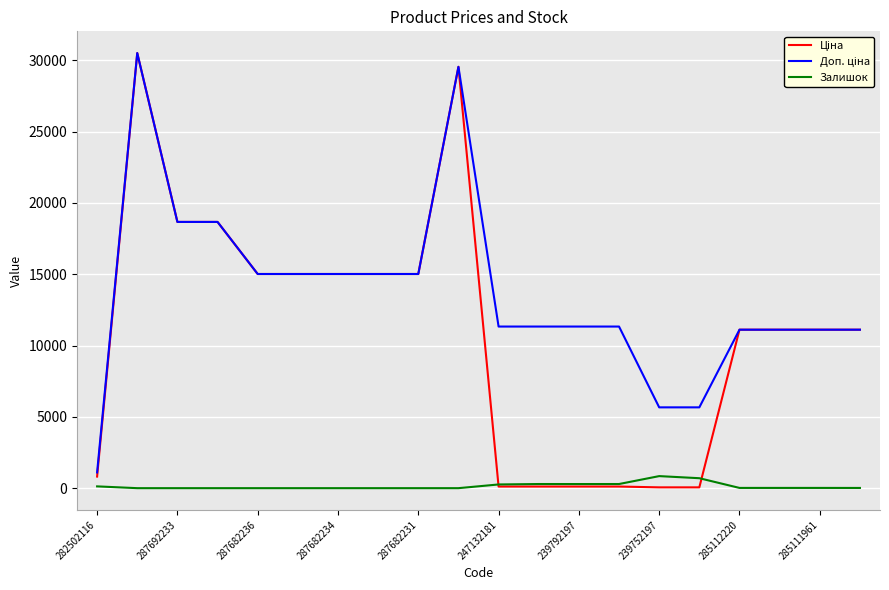

At how many categories does at least one series exceed 12583?

9